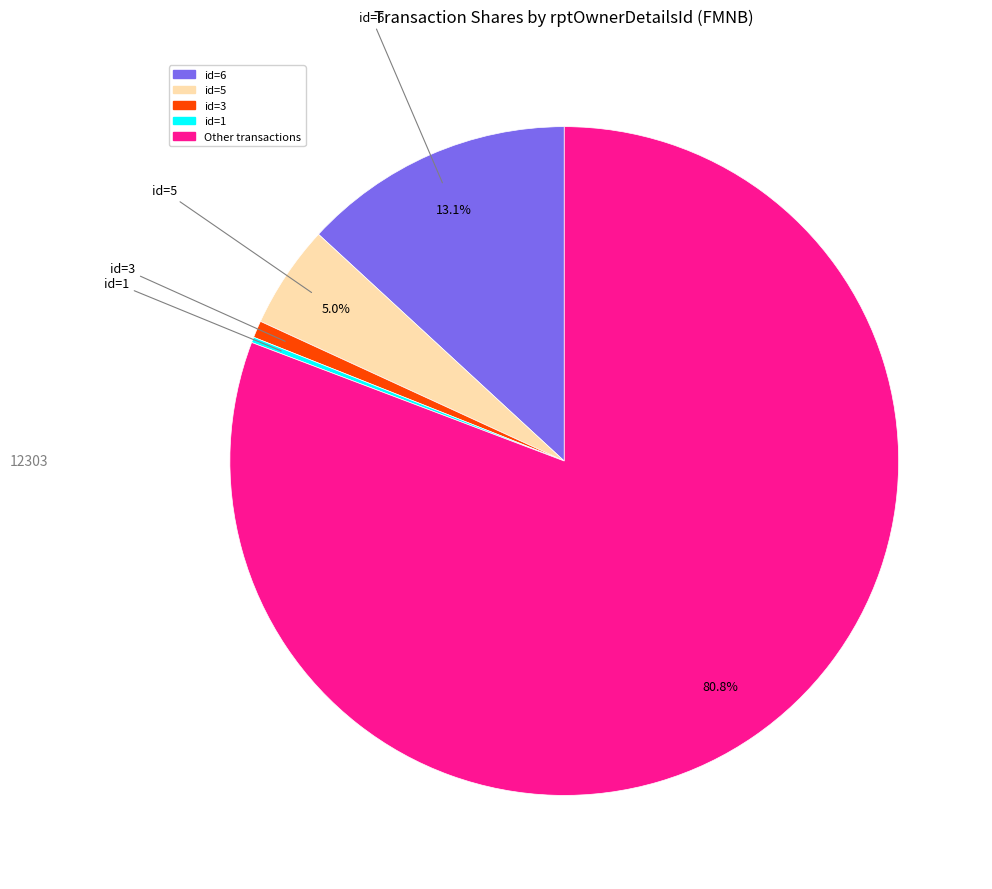

Is there a majority slice in this chart?

Yes